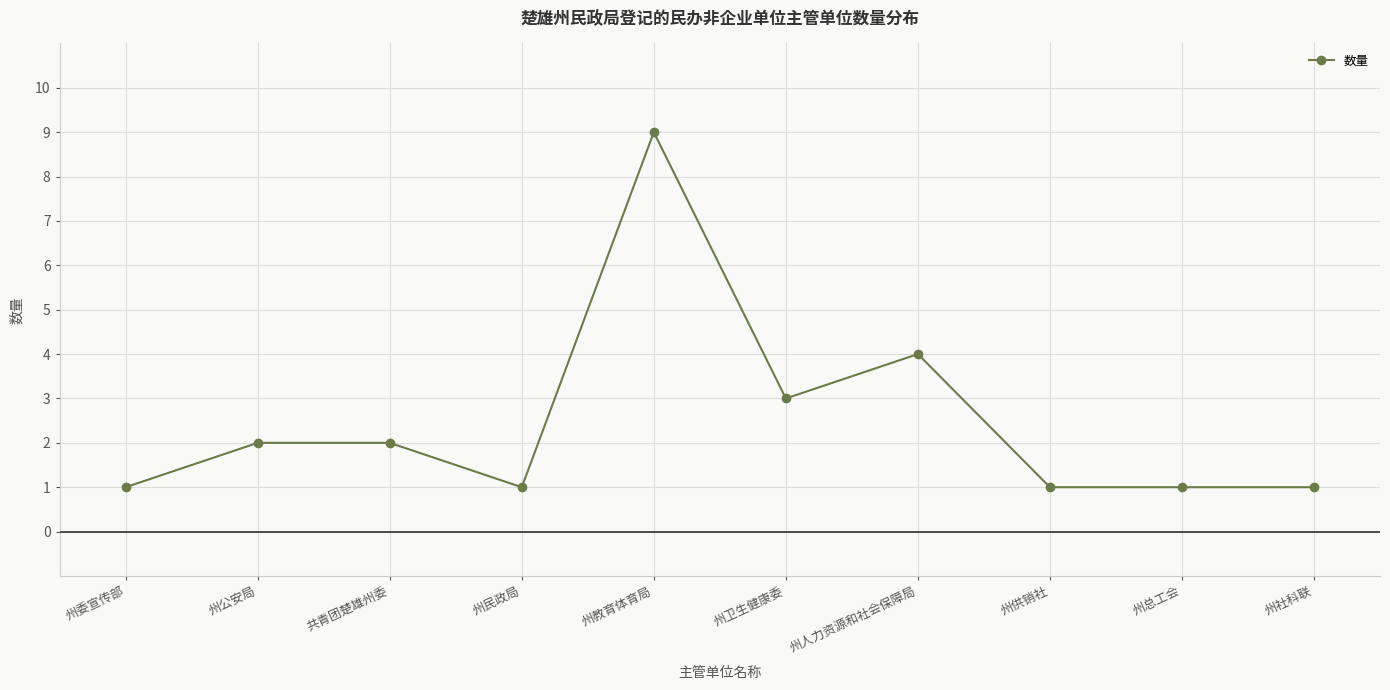

Between 州人力资源和社会保障局 and 州委宣传部, which is larger?

州人力资源和社会保障局